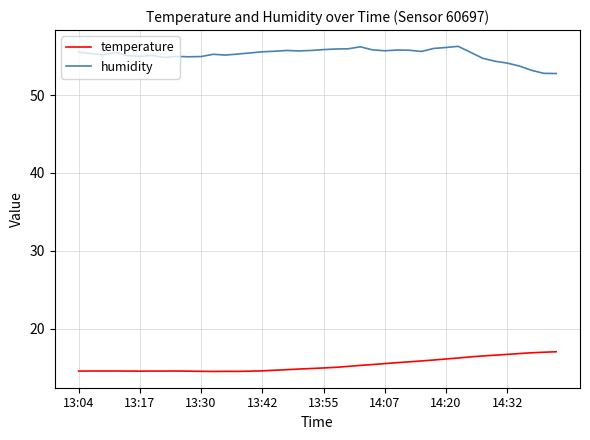

How many lines are shown in the chart?

2